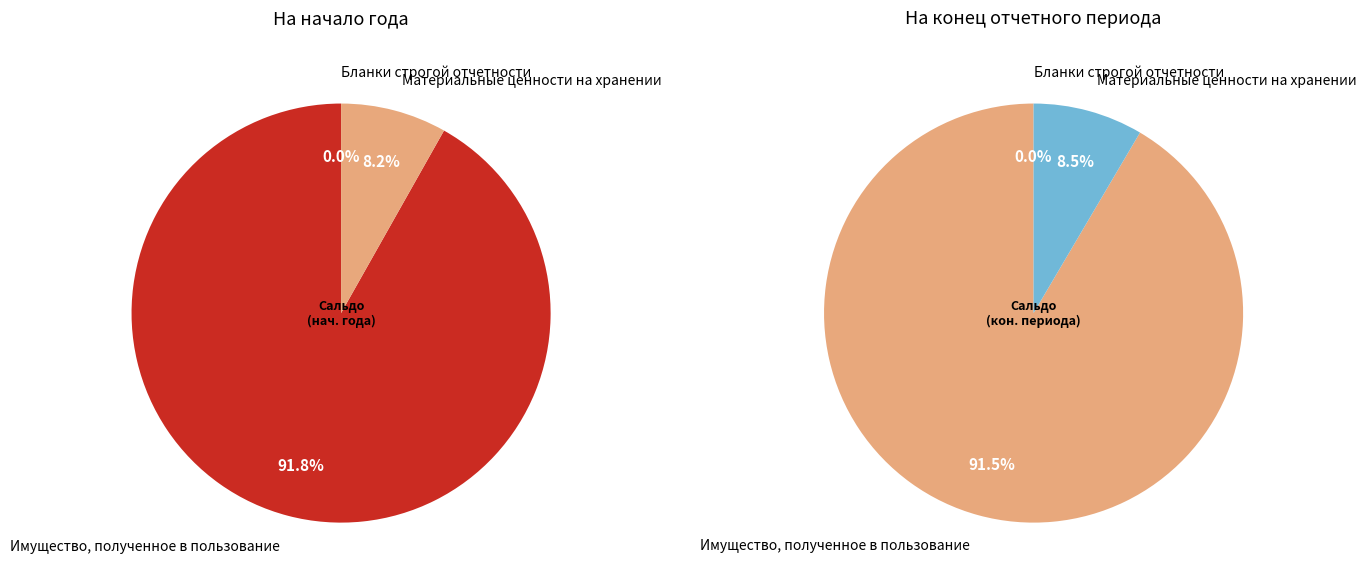

To the nearest percent, what is the combined percentage of Имущество, полученное в пользование and Бланки строгой отчетности?

92%